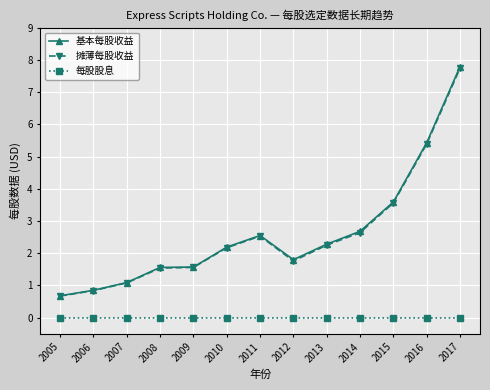

Is this an area chart (filled region under the line)?

No